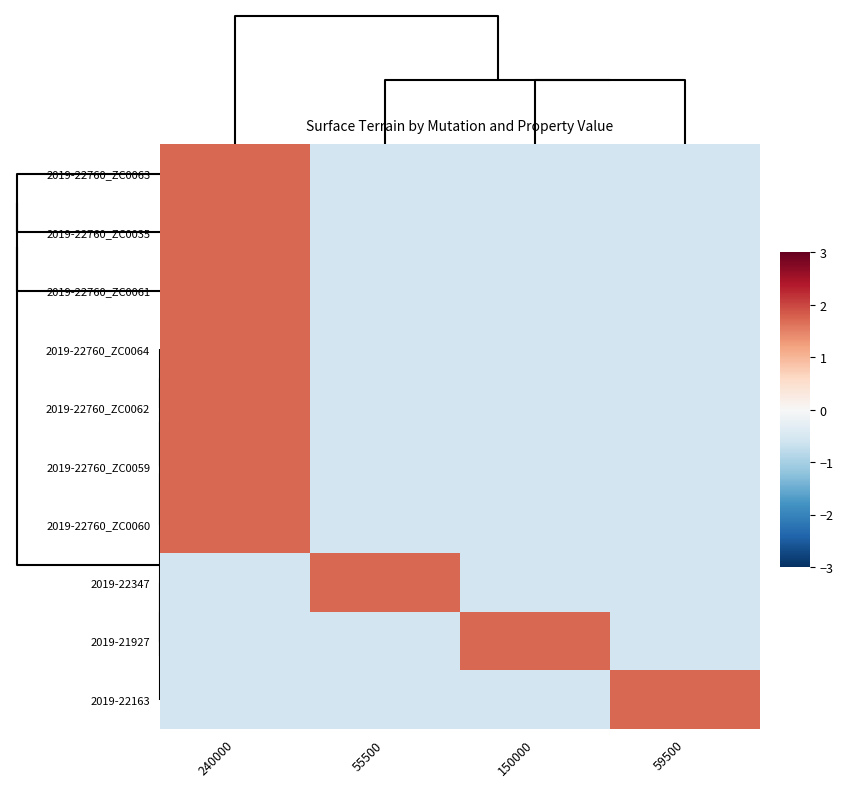

List the series in order of their peak value, lowest first.

2019-22760_ZC0063, 2019-22760_ZC0035, 2019-22760_ZC0061, 2019-22163, 2019-22760_ZC0064, 2019-22760_ZC0062, 2019-22760_ZC0059, 2019-22760_ZC0060, 2019-22347, 2019-21927